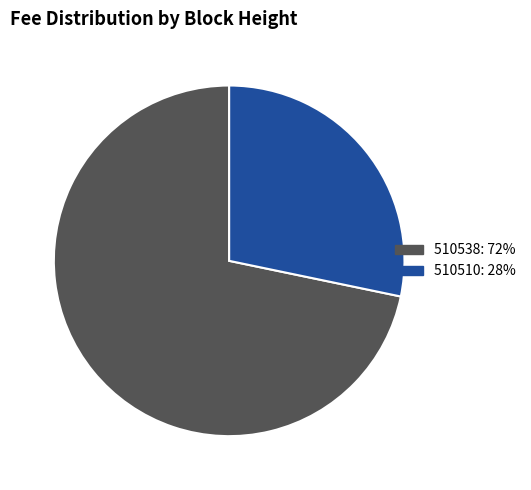

Is it true that 510510: 28% is 22% of the pie?

False